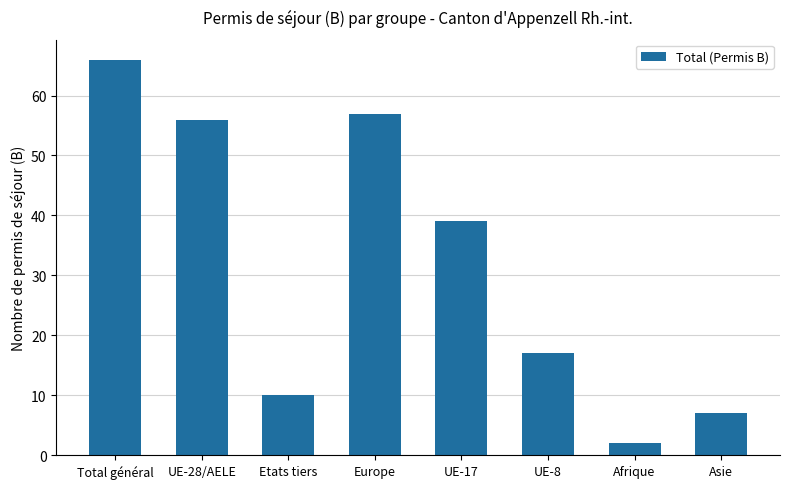

At which label does the data first exceed 39?

Total général